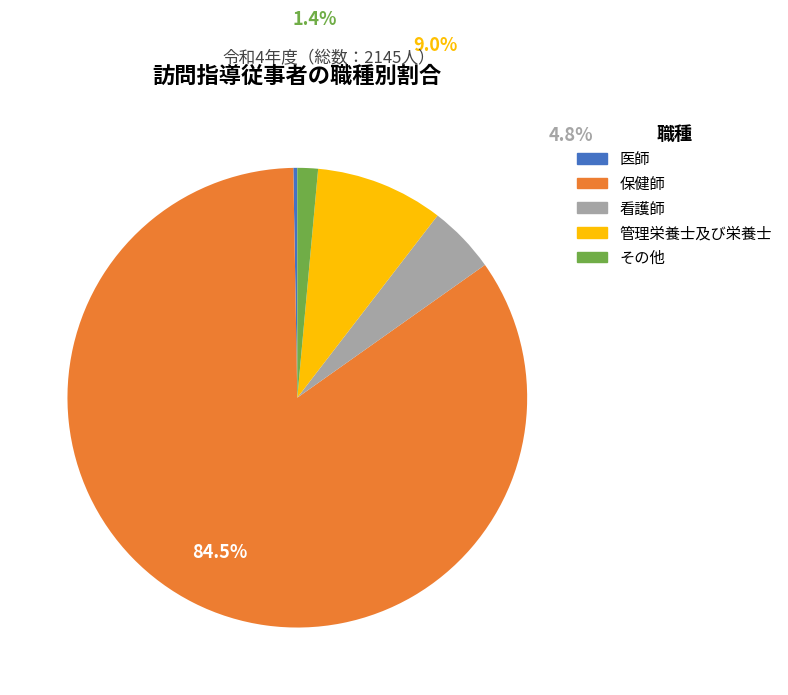

How many segments does this pie chart have?

5